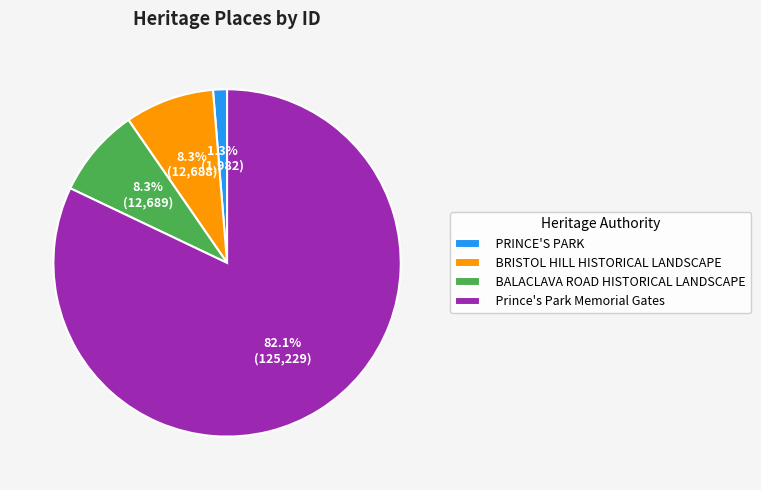

What is the largest slice in the pie chart?

Prince's Park Memorial Gates